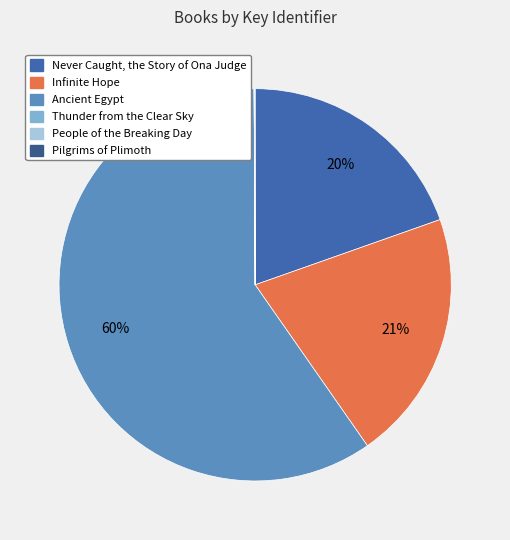

Which category has the biggest portion of the pie?

Ancient Egypt